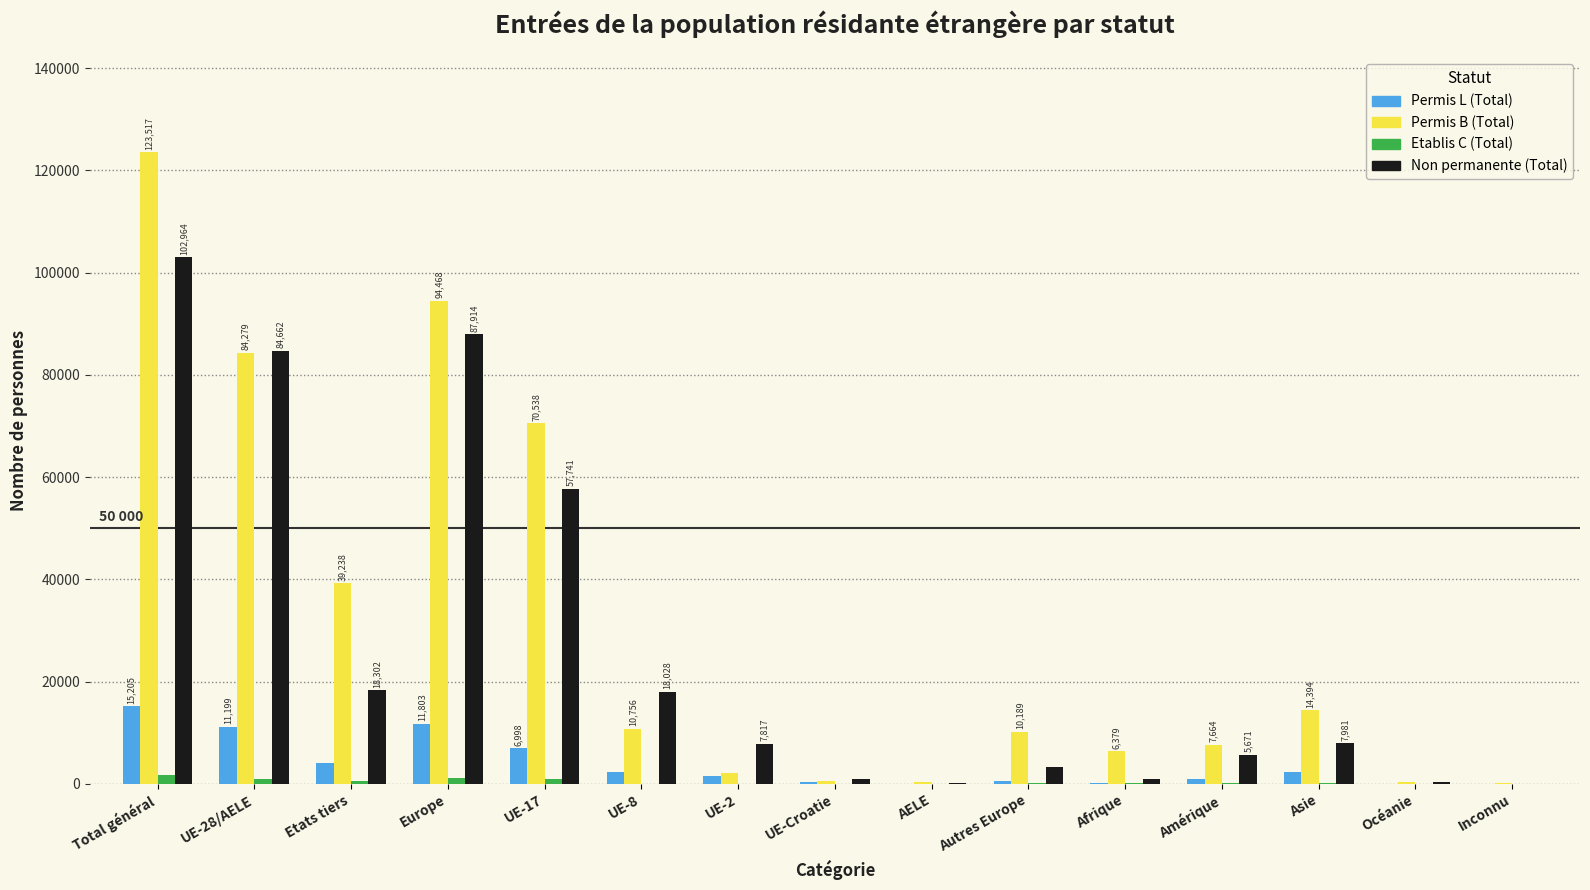

At which category is the sum across all series the highest?

Total général